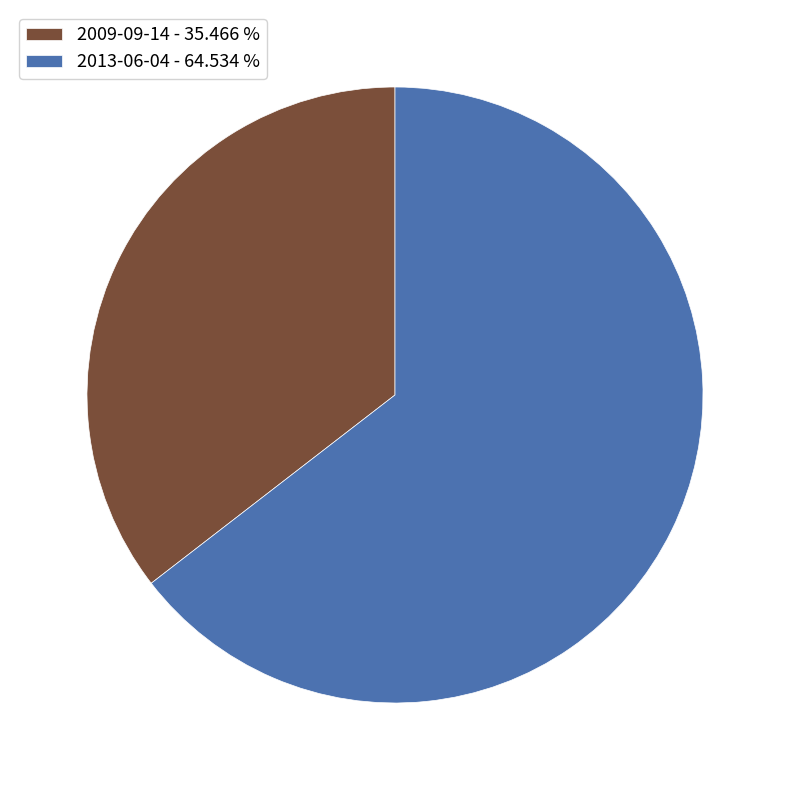

Does any single category account for the majority?

Yes